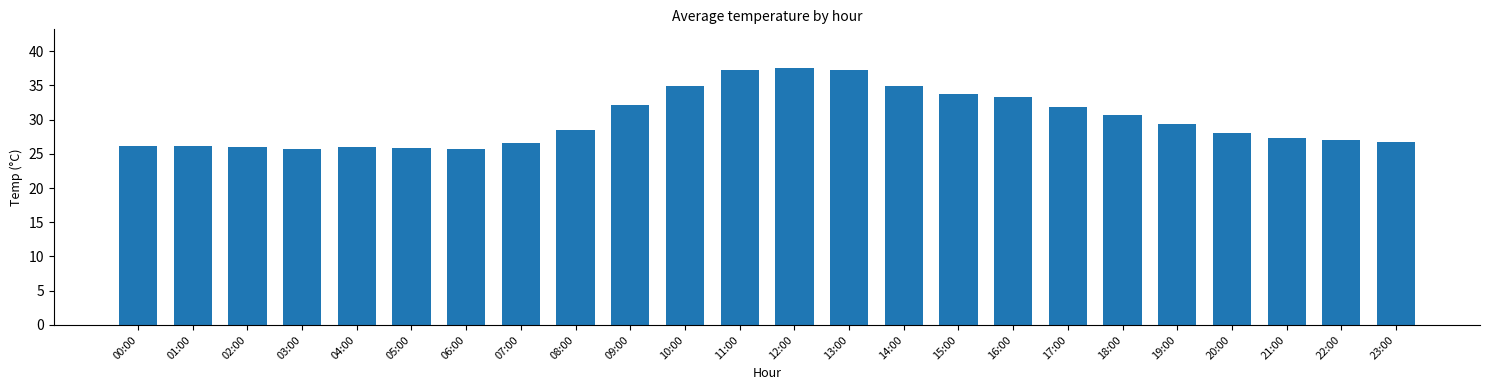

What position from the left is 22:00?

23